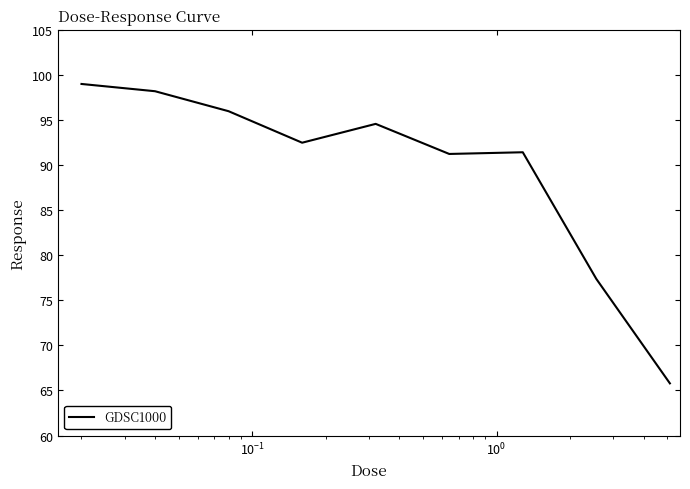

What is the maximum value shown in the chart?

99.0